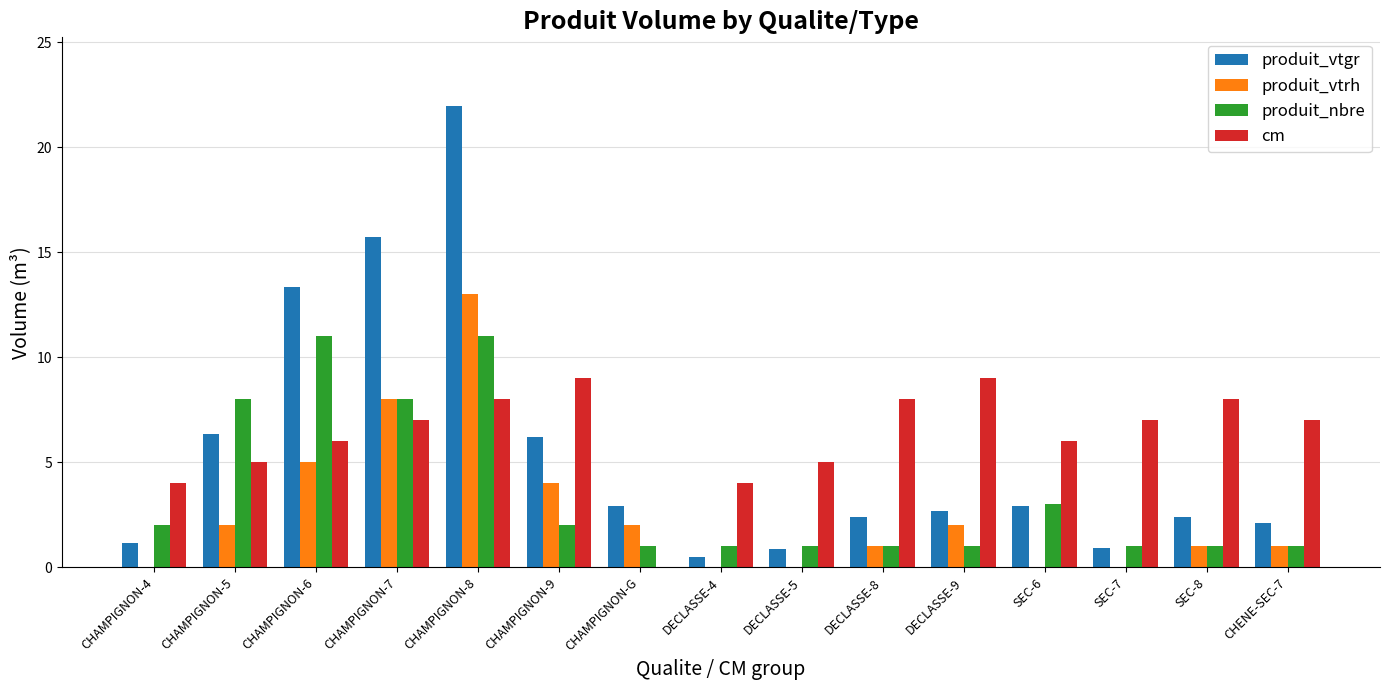

What is the maximum value for produit_nbre?

11.0